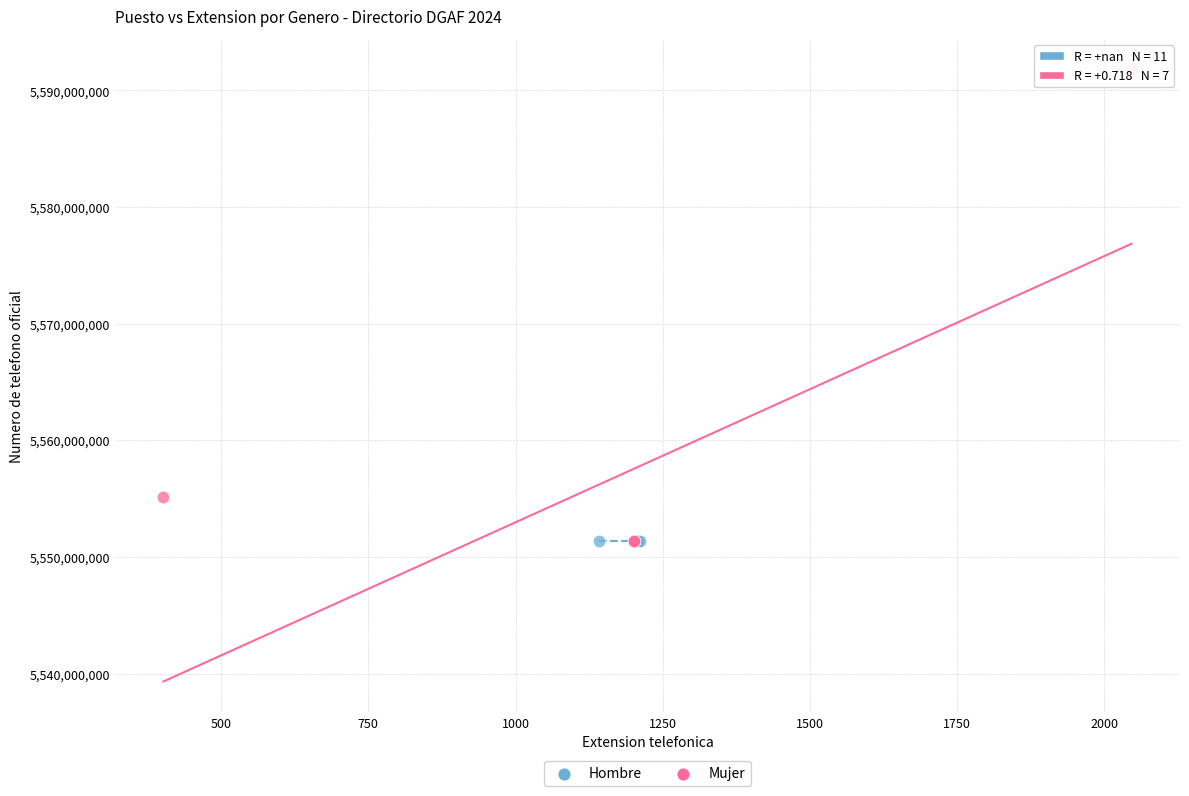

Which series reaches the maximum Y coordinate?

Mujer